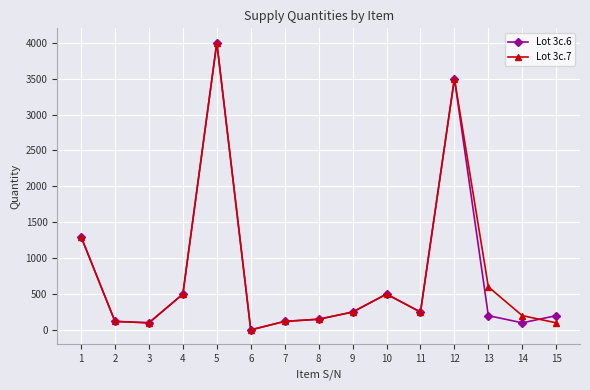

Count the number of categories in the chart.

15